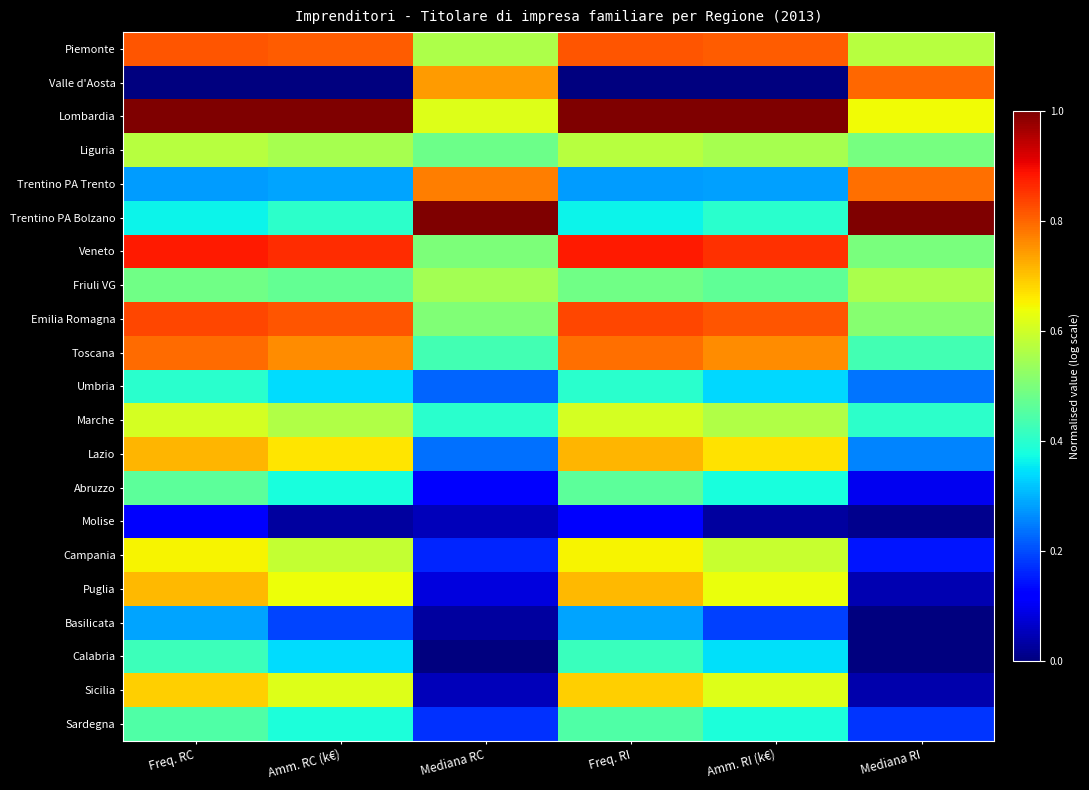

Reading right to left, extract all data points from this chart.

Piemonte: Mediana RI=0.6	Amm. RI (k€)=0.8	Freq. RI=0.8	Mediana RC=0.6	Amm. RC (k€)=0.8	Freq. RC=0.8
Valle d'Aosta: Mediana RI=0.8	Amm. RI (k€)=0.0	Freq. RI=0.0	Mediana RC=0.7	Amm. RC (k€)=0.0	Freq. RC=0.0
Lombardia: Mediana RI=0.6	Amm. RI (k€)=1.0	Freq. RI=1.0	Mediana RC=0.6	Amm. RC (k€)=1.0	Freq. RC=1.0
Liguria: Mediana RI=0.5	Amm. RI (k€)=0.6	Freq. RI=0.6	Mediana RC=0.5	Amm. RC (k€)=0.6	Freq. RC=0.6
Trentino PA Trento: Mediana RI=0.8	Amm. RI (k€)=0.3	Freq. RI=0.3	Mediana RC=0.8	Amm. RC (k€)=0.3	Freq. RC=0.3
Trentino PA Bolzano: Mediana RI=1.0	Amm. RI (k€)=0.4	Freq. RI=0.4	Mediana RC=1.0	Amm. RC (k€)=0.4	Freq. RC=0.4
Veneto: Mediana RI=0.5	Amm. RI (k€)=0.9	Freq. RI=0.9	Mediana RC=0.5	Amm. RC (k€)=0.9	Freq. RC=0.9
Friuli VG: Mediana RI=0.6	Amm. RI (k€)=0.5	Freq. RI=0.5	Mediana RC=0.5	Amm. RC (k€)=0.5	Freq. RC=0.5
Emilia Romagna: Mediana RI=0.5	Amm. RI (k€)=0.8	Freq. RI=0.8	Mediana RC=0.5	Amm. RC (k€)=0.8	Freq. RC=0.8
Toscana: Mediana RI=0.4	Amm. RI (k€)=0.8	Freq. RI=0.8	Mediana RC=0.4	Amm. RC (k€)=0.8	Freq. RC=0.8
Umbria: Mediana RI=0.2	Amm. RI (k€)=0.3	Freq. RI=0.4	Mediana RC=0.2	Amm. RC (k€)=0.3	Freq. RC=0.4
Marche: Mediana RI=0.4	Amm. RI (k€)=0.6	Freq. RI=0.6	Mediana RC=0.4	Amm. RC (k€)=0.6	Freq. RC=0.6
Lazio: Mediana RI=0.3	Amm. RI (k€)=0.7	Freq. RI=0.7	Mediana RC=0.2	Amm. RC (k€)=0.7	Freq. RC=0.7
Abruzzo: Mediana RI=0.1	Amm. RI (k€)=0.4	Freq. RI=0.5	Mediana RC=0.1	Amm. RC (k€)=0.4	Freq. RC=0.5
Molise: Mediana RI=0.0	Amm. RI (k€)=0.0	Freq. RI=0.1	Mediana RC=0.1	Amm. RC (k€)=0.0	Freq. RC=0.1
Campania: Mediana RI=0.1	Amm. RI (k€)=0.6	Freq. RI=0.7	Mediana RC=0.2	Amm. RC (k€)=0.6	Freq. RC=0.7
Puglia: Mediana RI=0.0	Amm. RI (k€)=0.6	Freq. RI=0.7	Mediana RC=0.1	Amm. RC (k€)=0.6	Freq. RC=0.7
Basilicata: Mediana RI=0.0	Amm. RI (k€)=0.2	Freq. RI=0.3	Mediana RC=0.0	Amm. RC (k€)=0.2	Freq. RC=0.3
Calabria: Mediana RI=0.0	Amm. RI (k€)=0.3	Freq. RI=0.4	Mediana RC=0.0	Amm. RC (k€)=0.3	Freq. RC=0.4
Sicilia: Mediana RI=0.0	Amm. RI (k€)=0.6	Freq. RI=0.7	Mediana RC=0.1	Amm. RC (k€)=0.6	Freq. RC=0.7
Sardegna: Mediana RI=0.2	Amm. RI (k€)=0.4	Freq. RI=0.4	Mediana RC=0.2	Amm. RC (k€)=0.4	Freq. RC=0.4